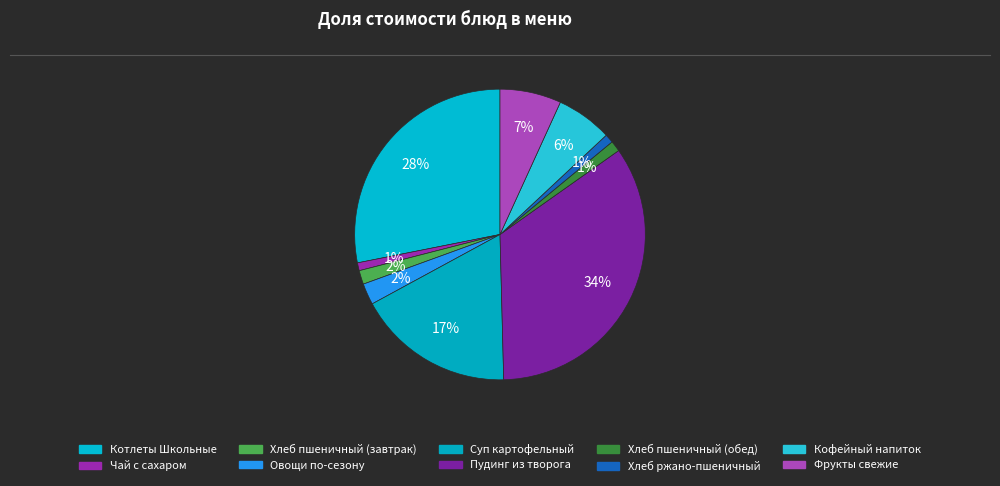

Is it true that Фрукты свежие is 7% of the pie?

True